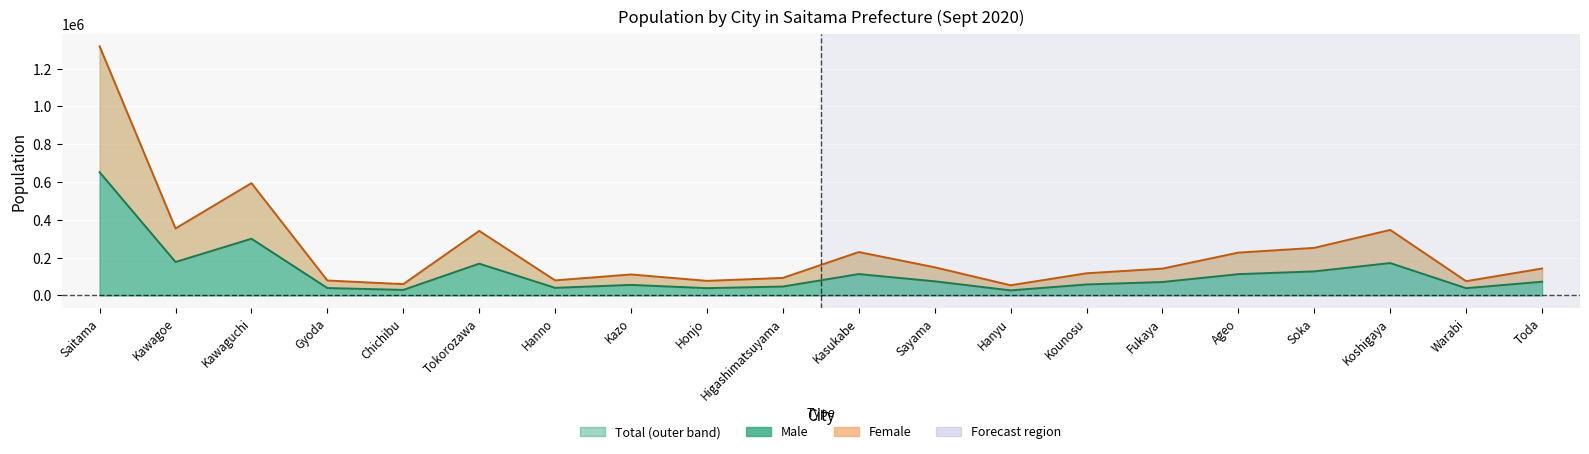

How many data points in Male are above 72313?

9